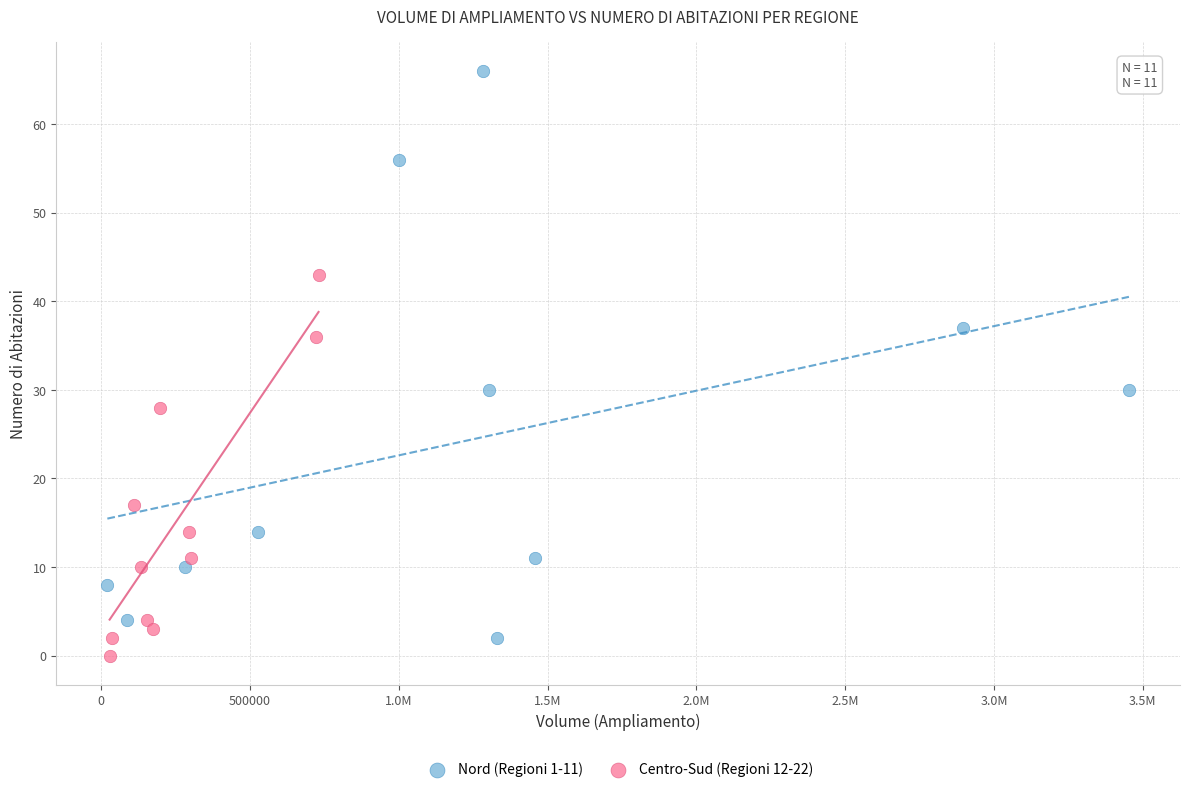

Which series reaches the maximum Y coordinate?

Nord (Regioni 1-11)